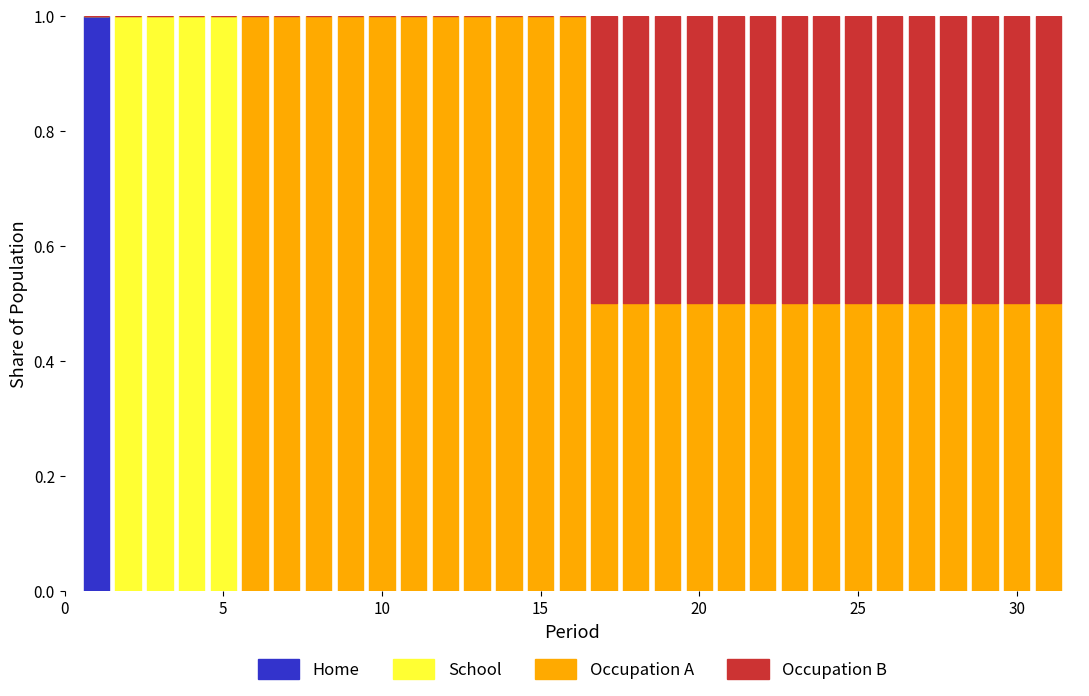

What is the sum of all Home values?

1.0